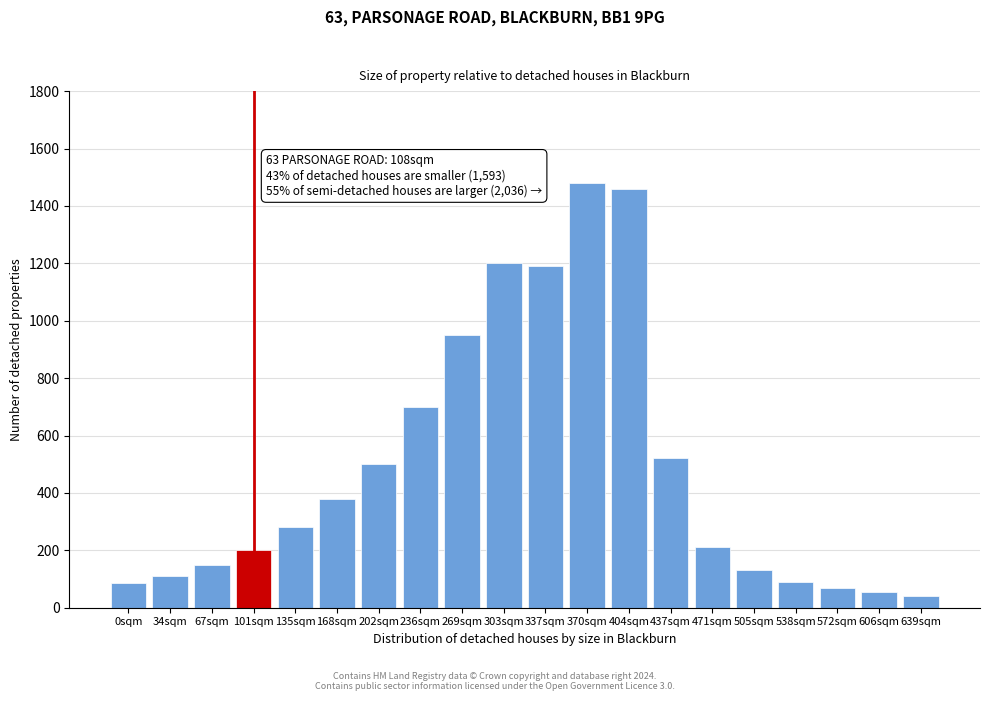

What is the label of the 11th bar from the left?

337sqm